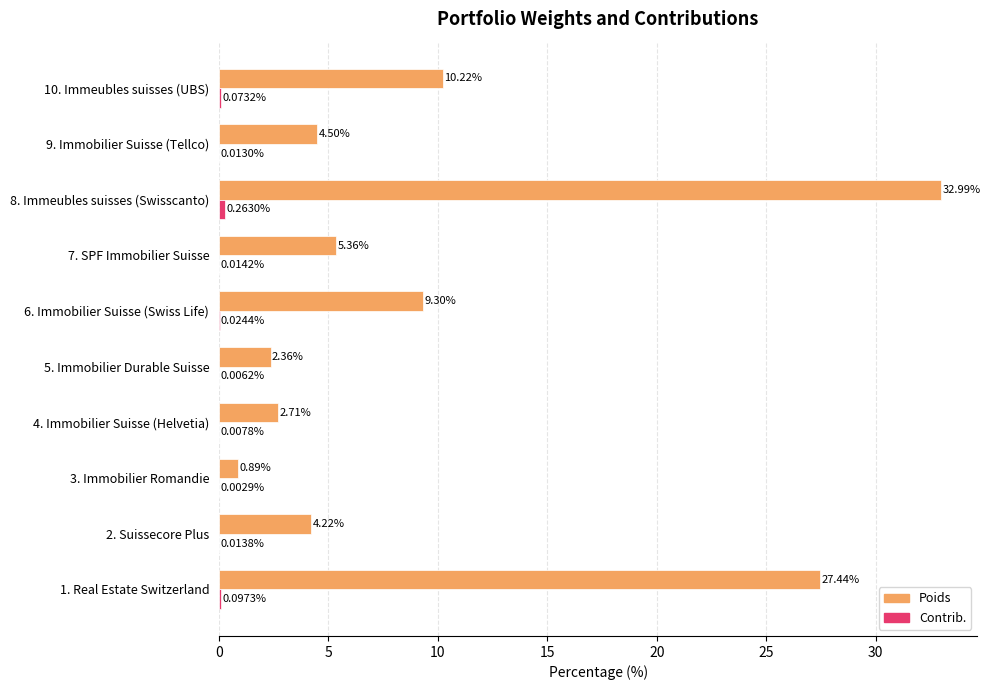

At which category is the sum across all series the highest?

8. Immeubles suisses (Swisscanto)